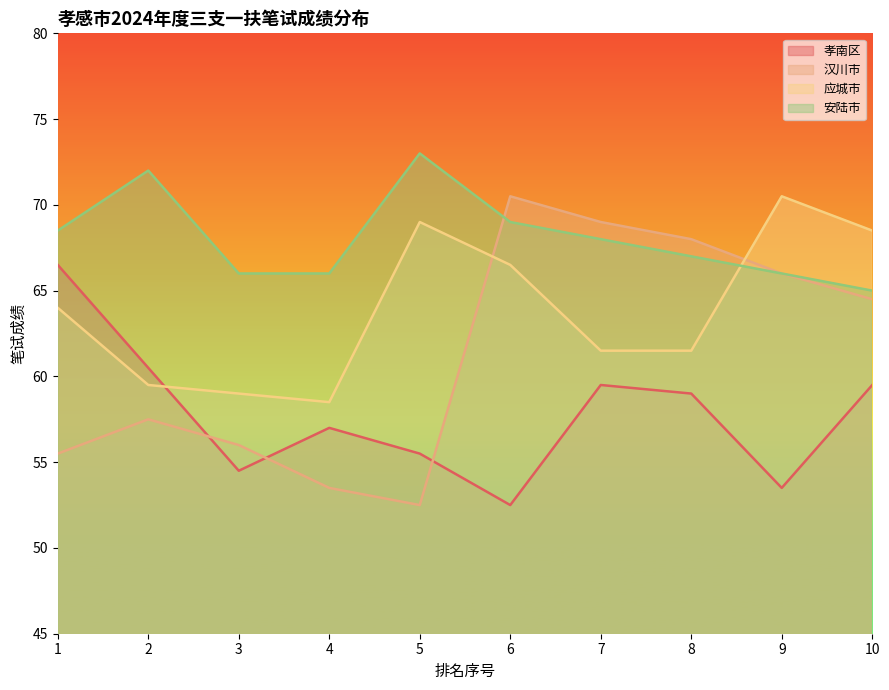

Where does the 安陆市 series first go above 68?

1